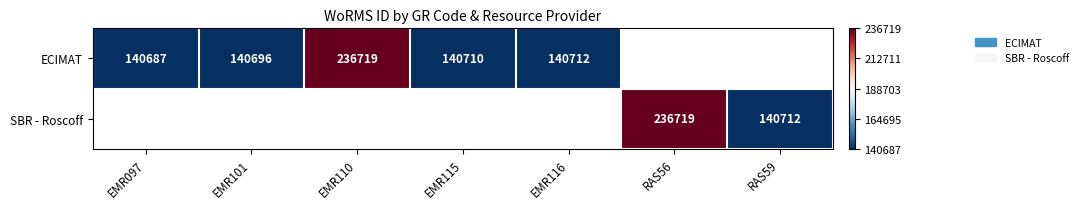

What is the difference between the ECIMAT values at EMR097 and EMR110?

96032